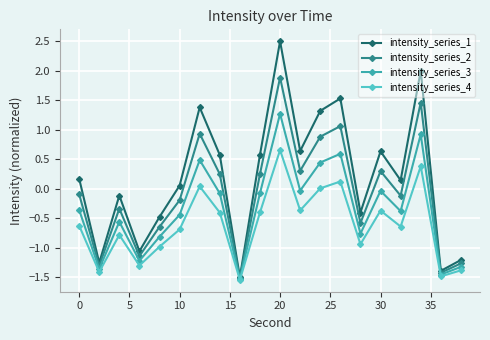

What is the sum of all intensity_series_4 values?

-12.1